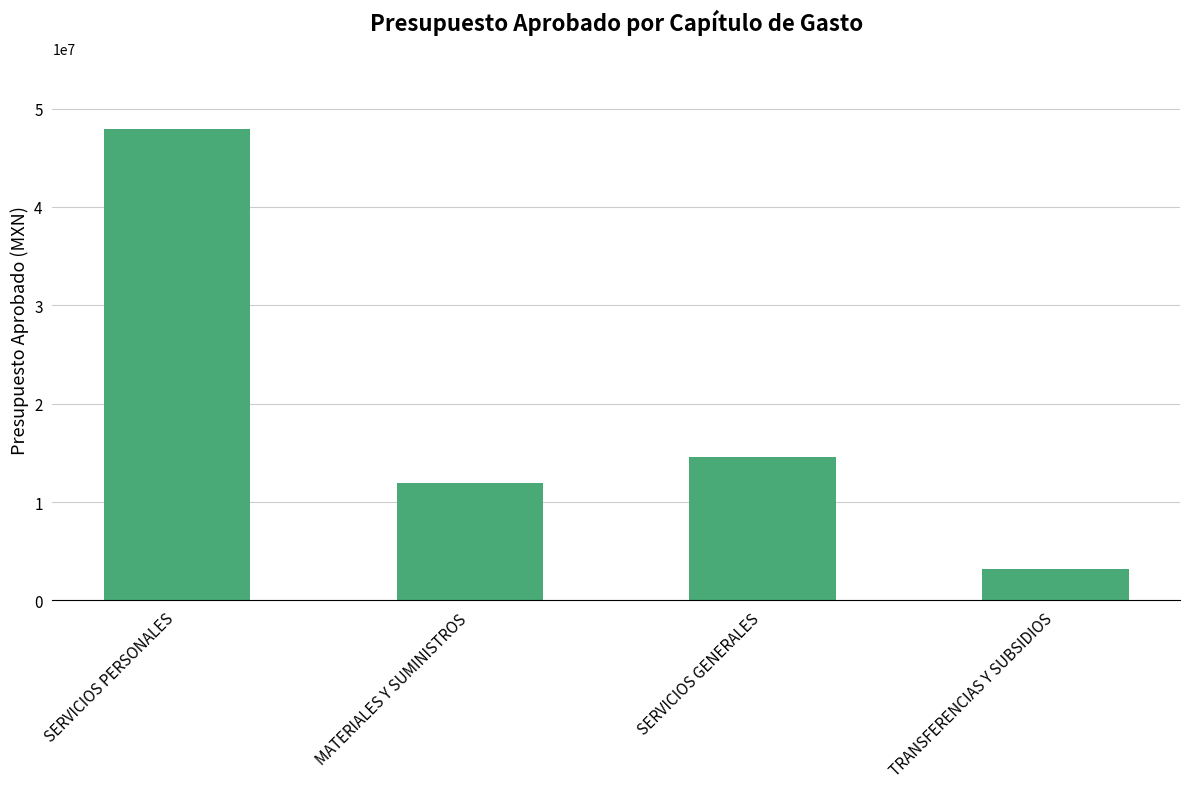

What is the value of the 3rd bar from the left?

14537635.1